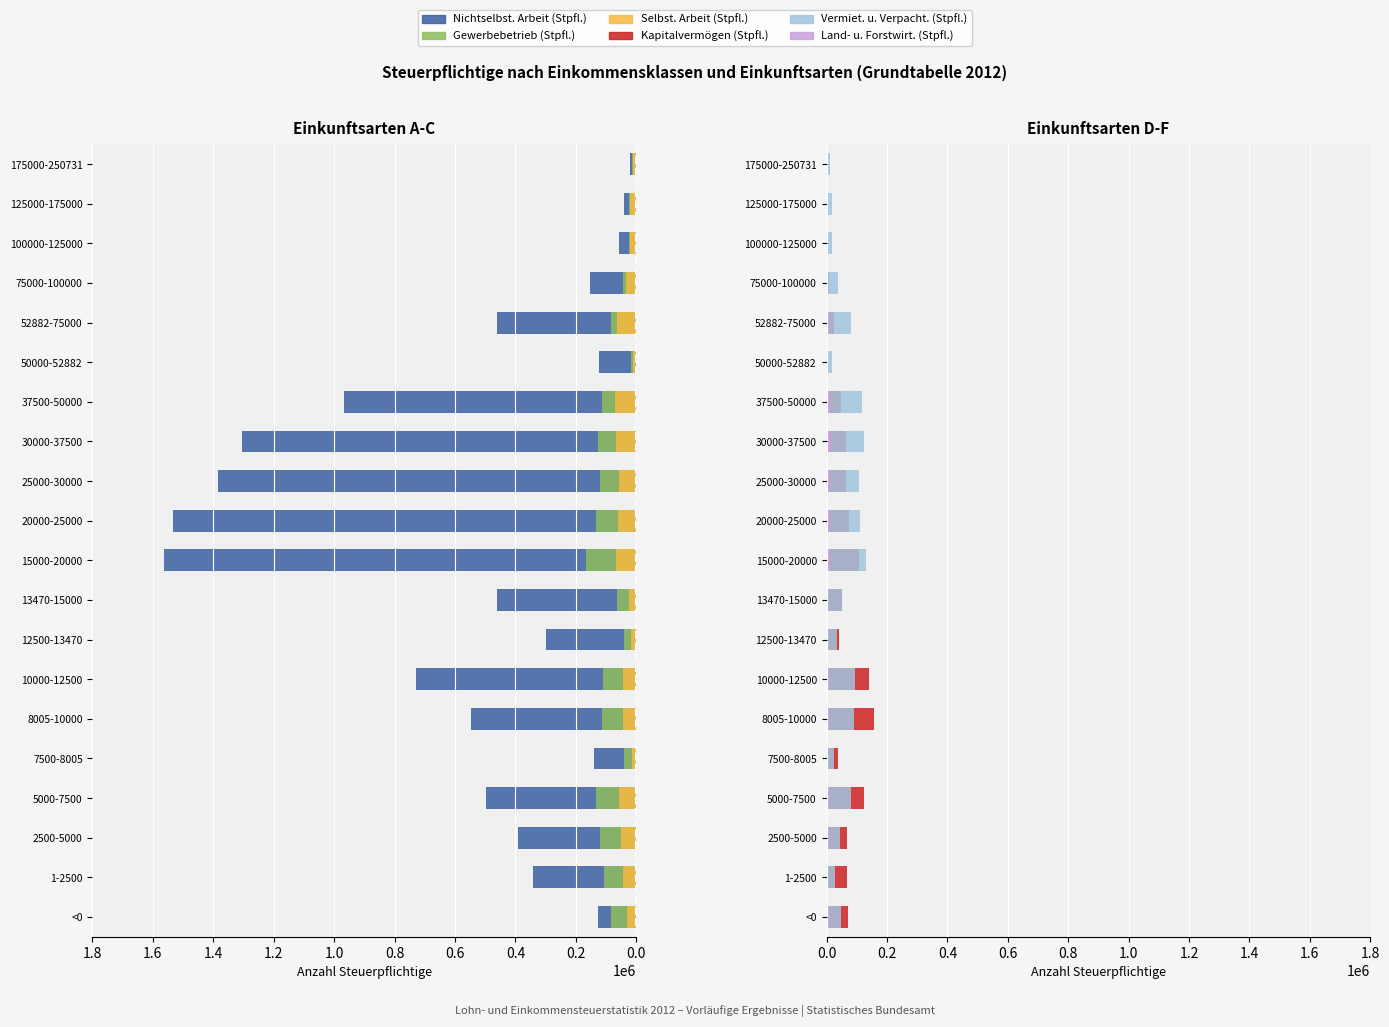

What is the difference between the second highest and second lowest values in the Nichtselbst. Arbeit (Stpfl.) series?

1490999